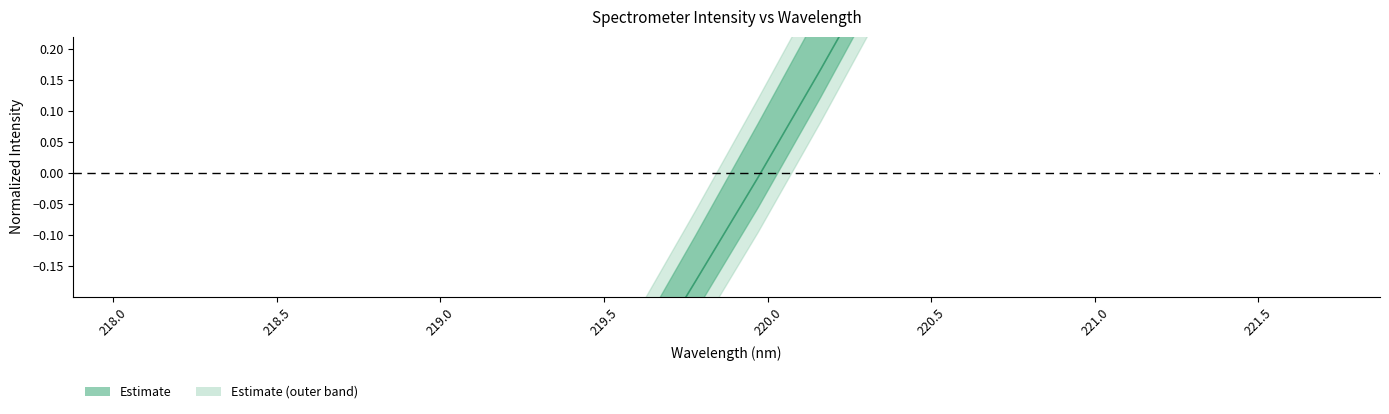

Reading left to right, list all the values displayed in this chart.

-1.5	-1.4	-1.2	-1.1	-1.0	-0.8	-0.7	-0.5	-0.3	-0.2	-0.0	0.2	0.3	0.5	0.7	0.9	1.2	1.4	1.6	1.8